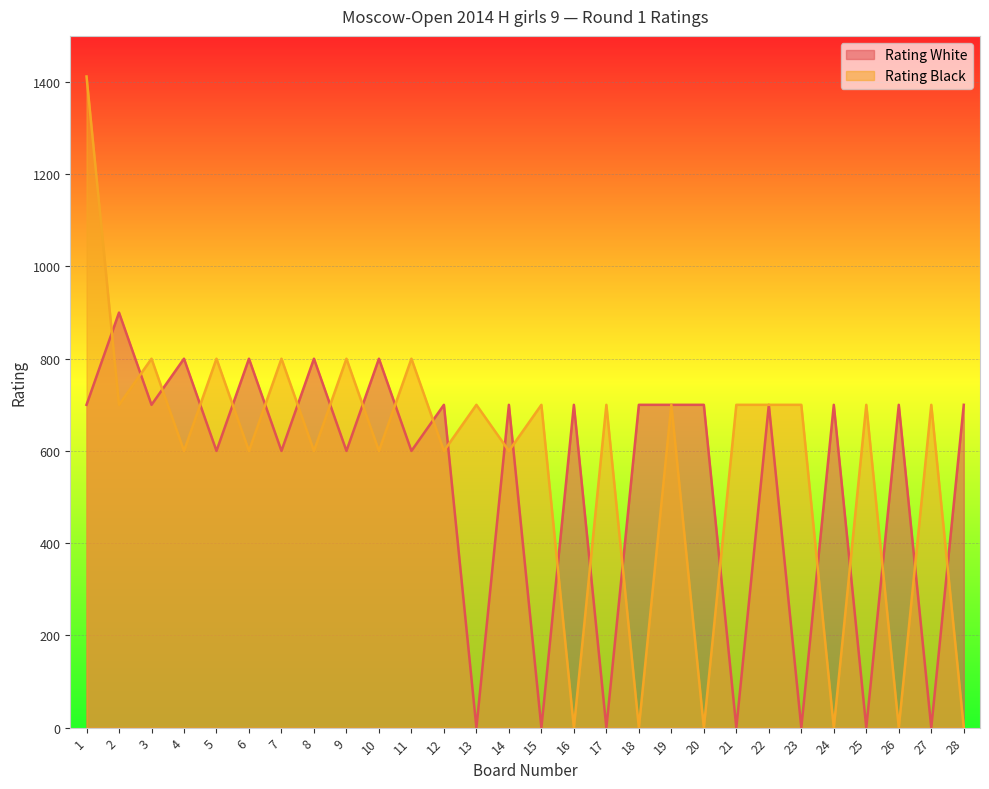

How many lines are shown in the chart?

2